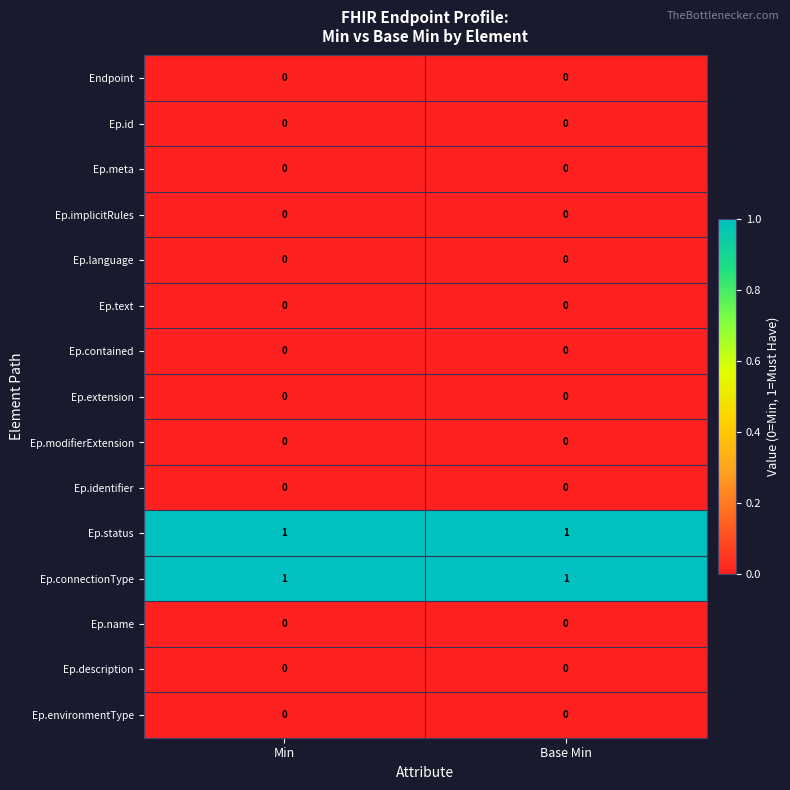

Is it true that Ep.identifier equals 0 at Min?

True